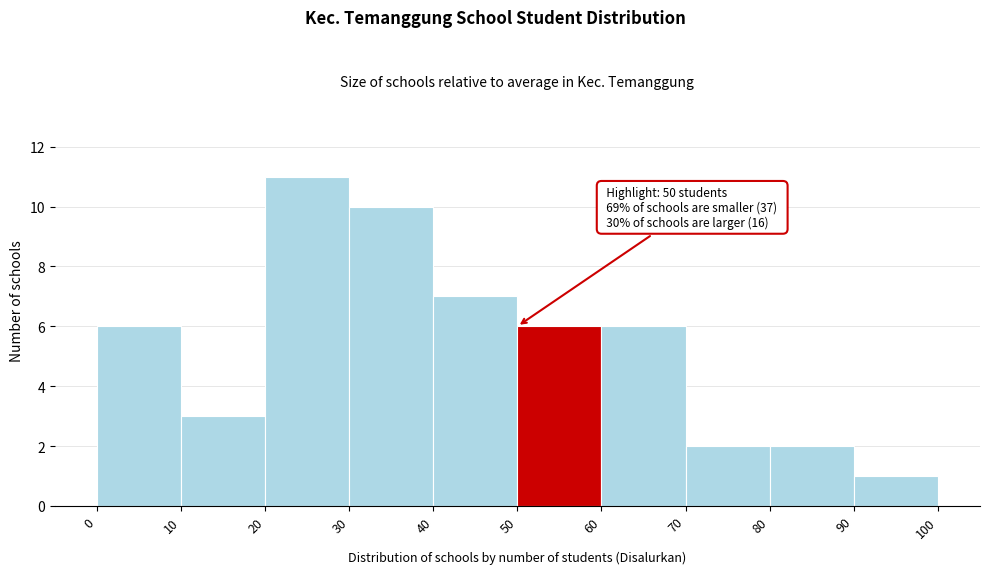

Which range on the x-axis has the tallest bar?

20 to 30